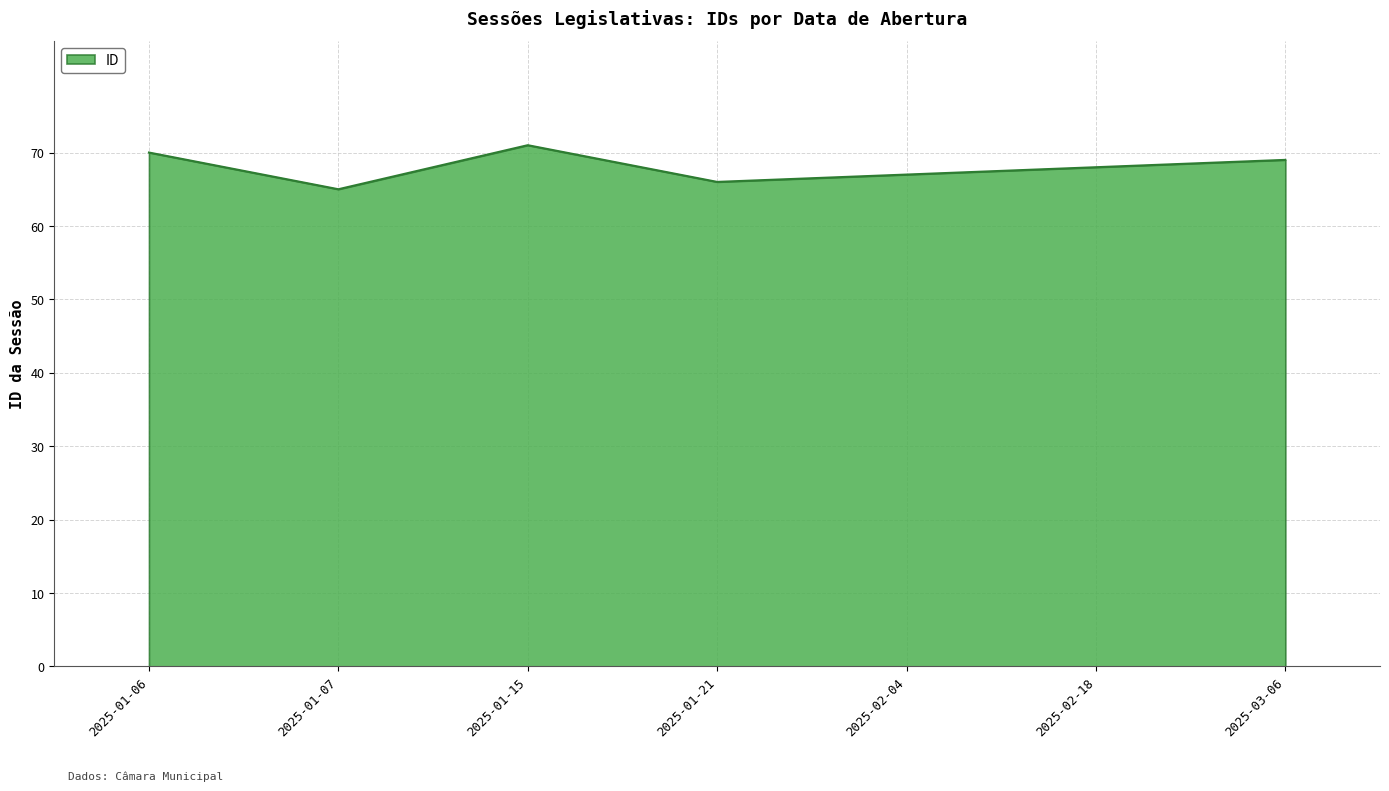

What value does the data have at 2025-01-15?

71